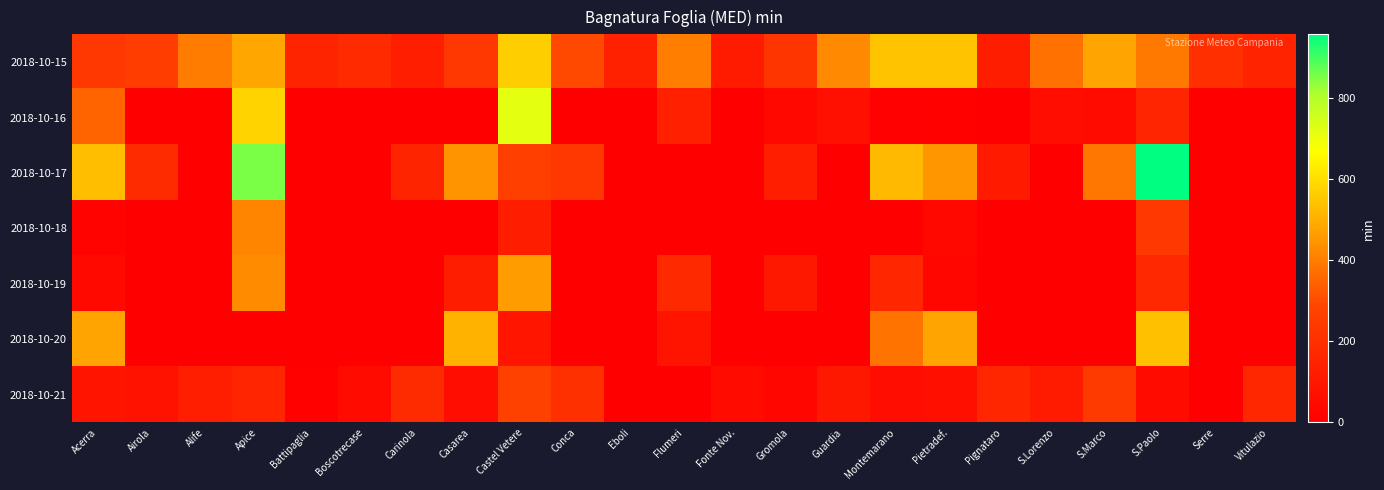

Between Vitulazio and Conca, which is larger?

Conca